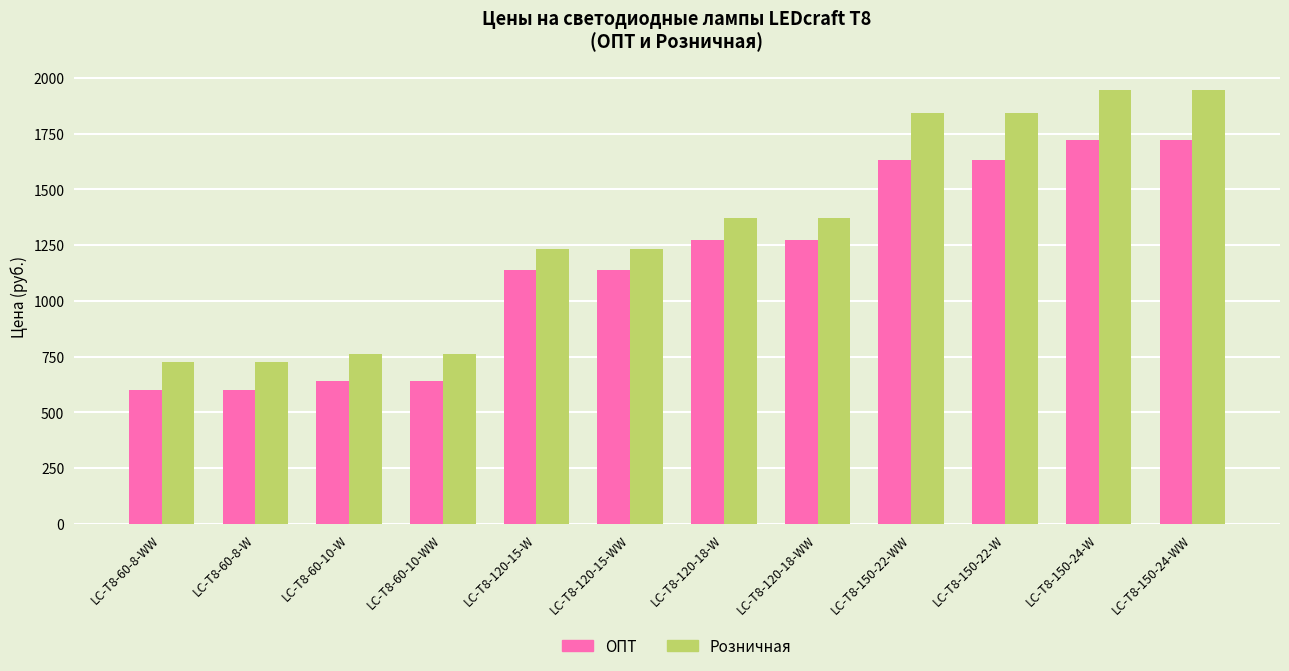

What position from the left is LC-T8-150-24-W?

11